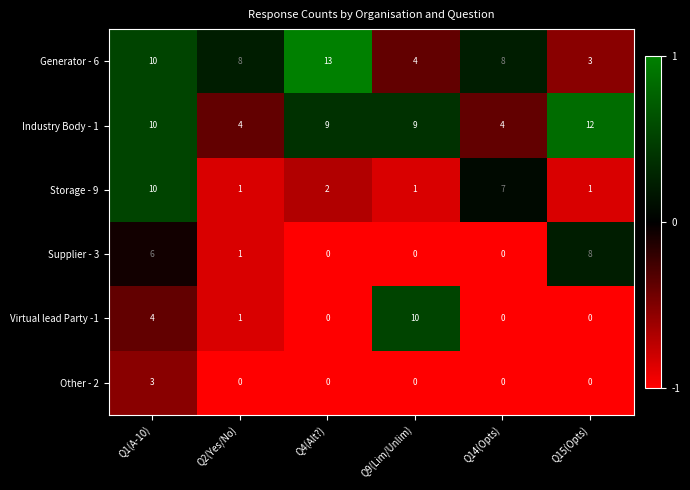

At which category does the chart reach its peak across all series?

Q4(Alt?)